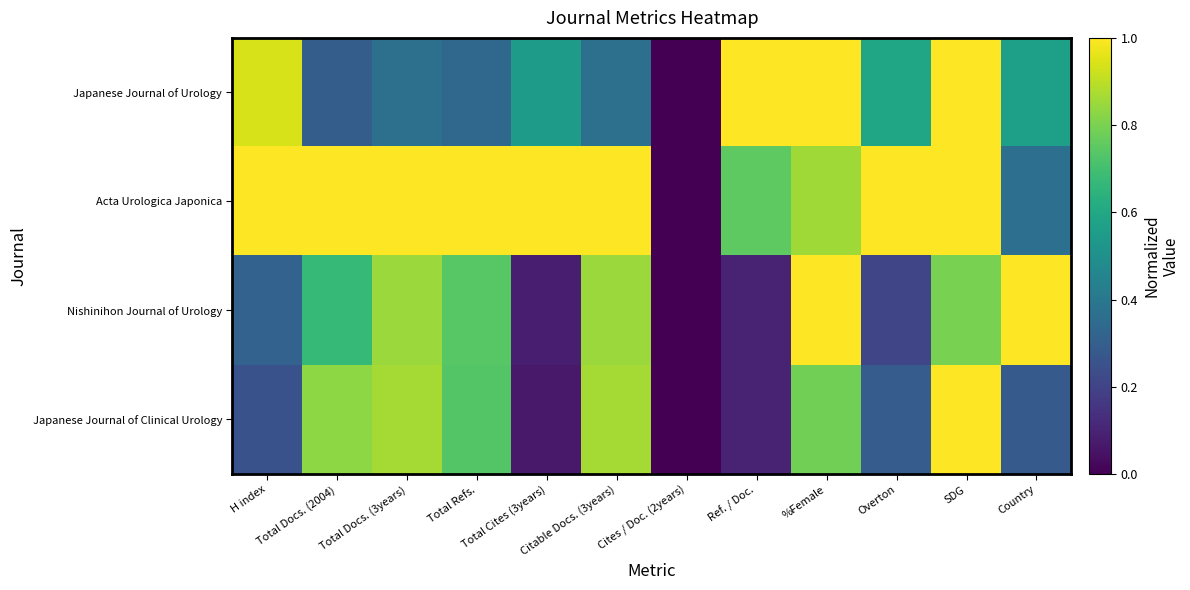

What is the total value across all series at Country?

2.2